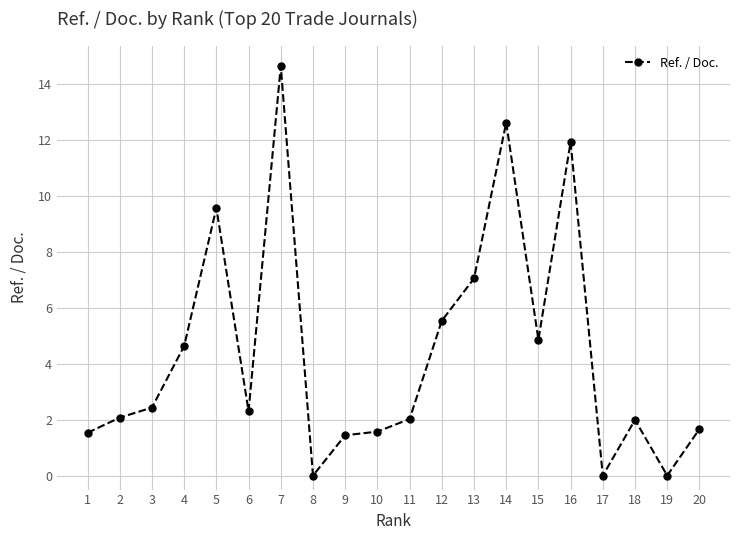

True or false: the data shows 9.6 at 5.

True